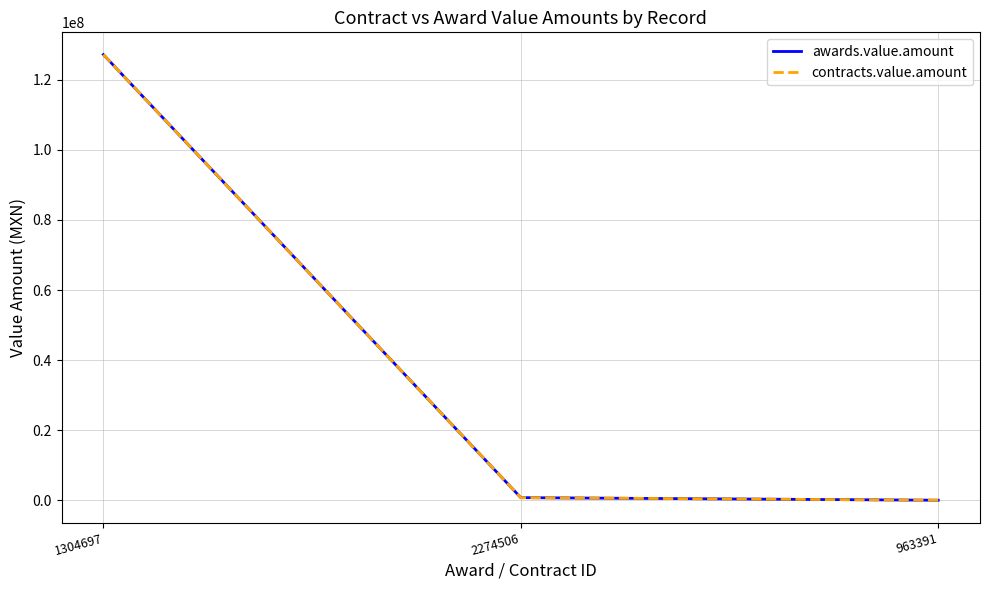

Is this an area chart (filled region under the line)?

No